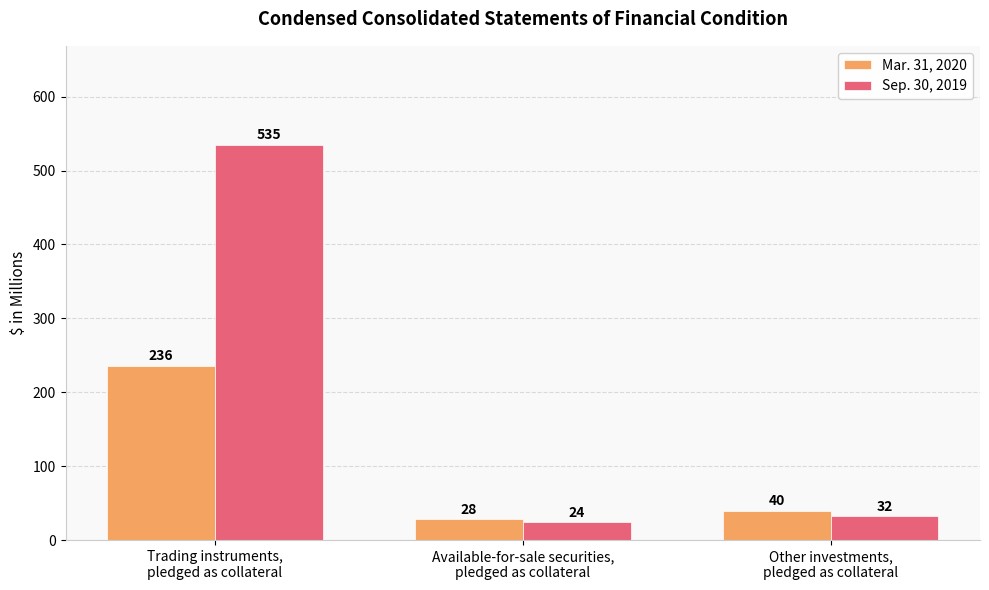

What position from the right is Available-for-sale securities,
pledged as collateral?

2